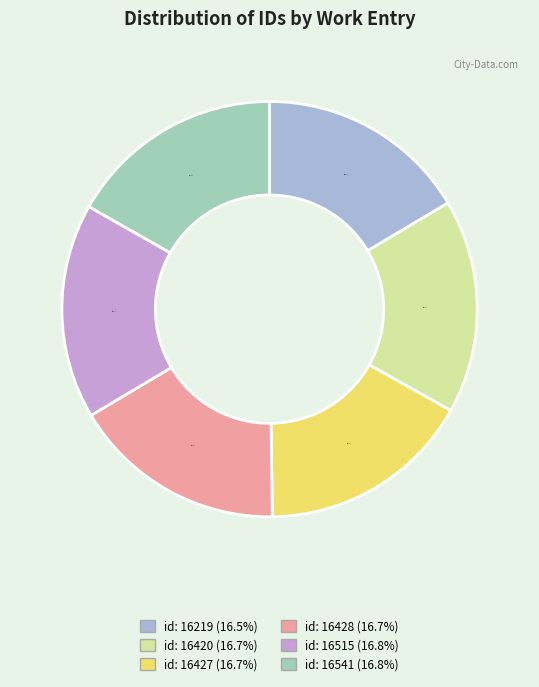

Does any single category account for the majority?

No